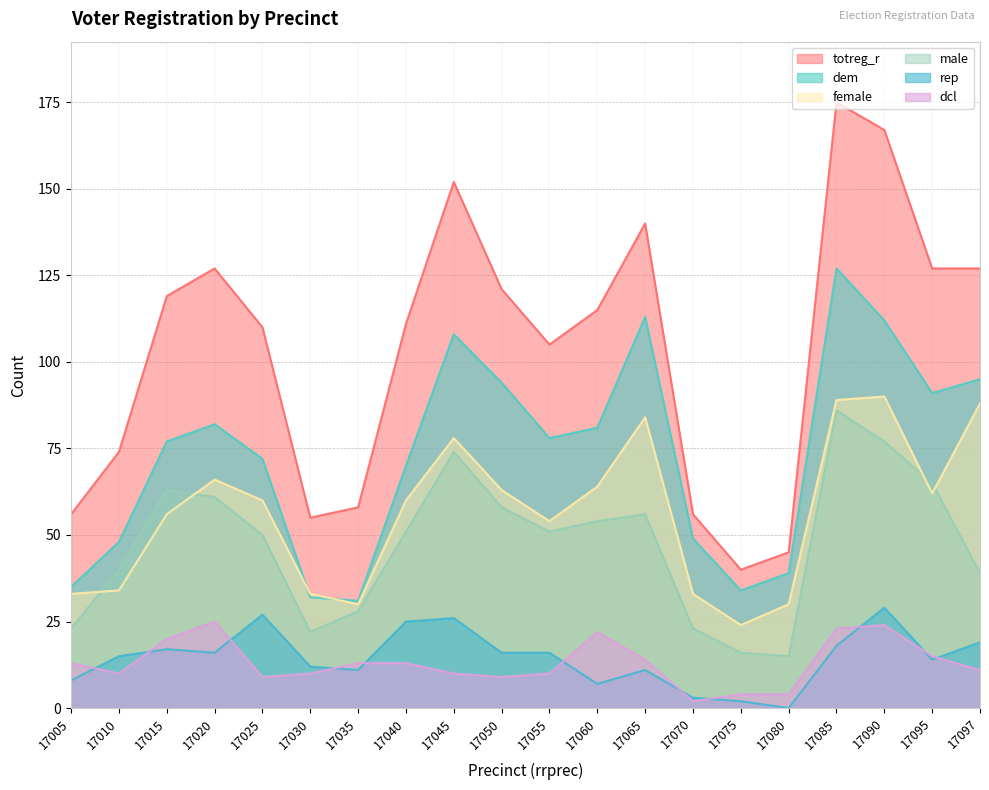

What is the average value of the rep series?

15